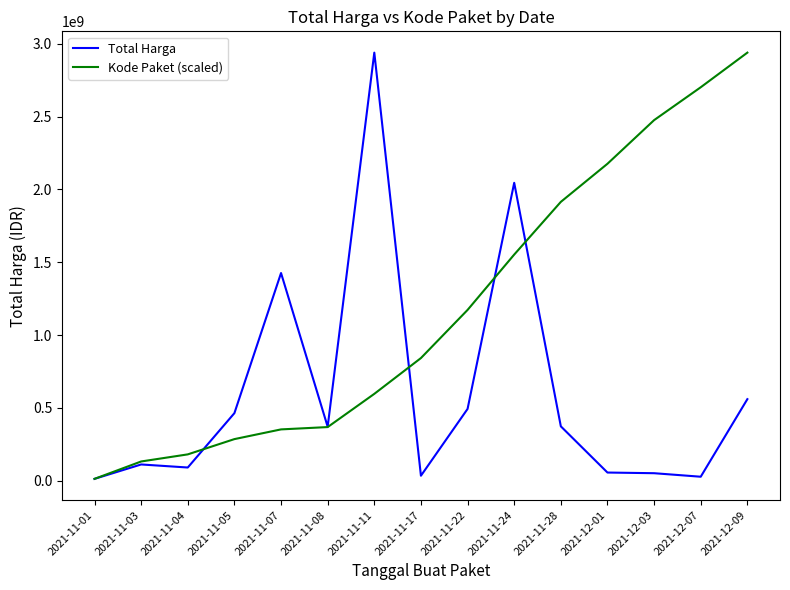

What value does the Kode Paket (scaled) series have at 2021-11-28?

1914458939.7